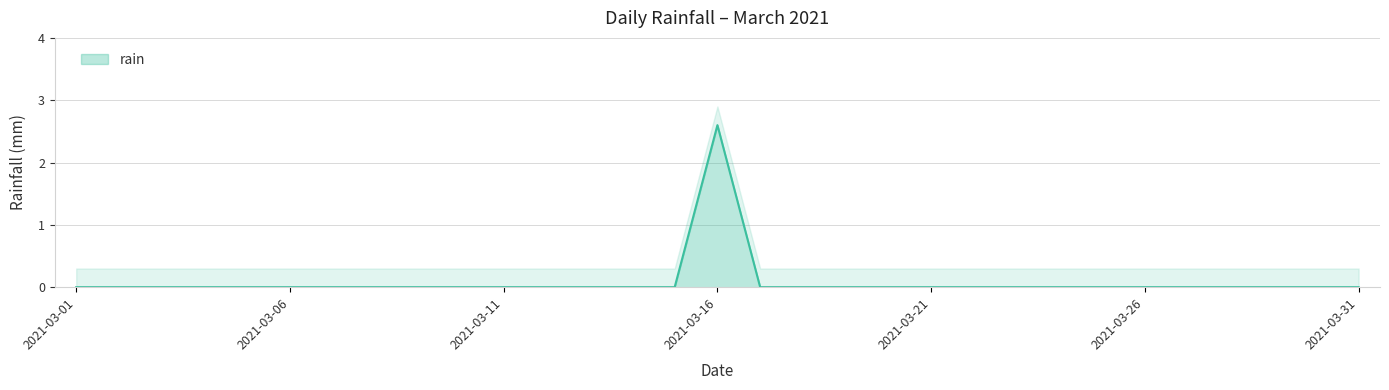

What is the average value?

0.1